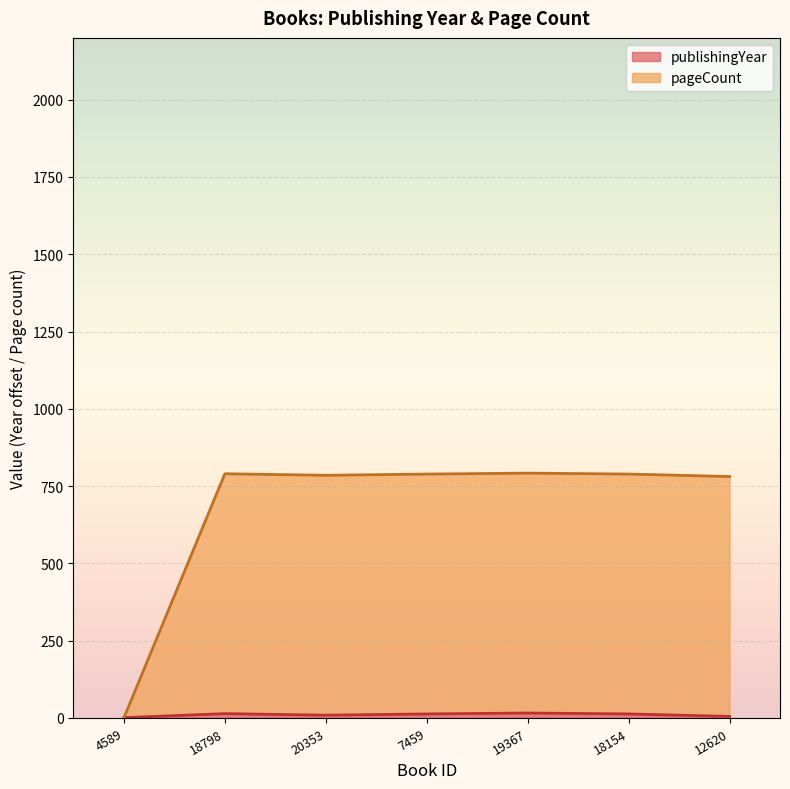

Between 4589 and 20353, which series saw the biggest shift?

pageCount